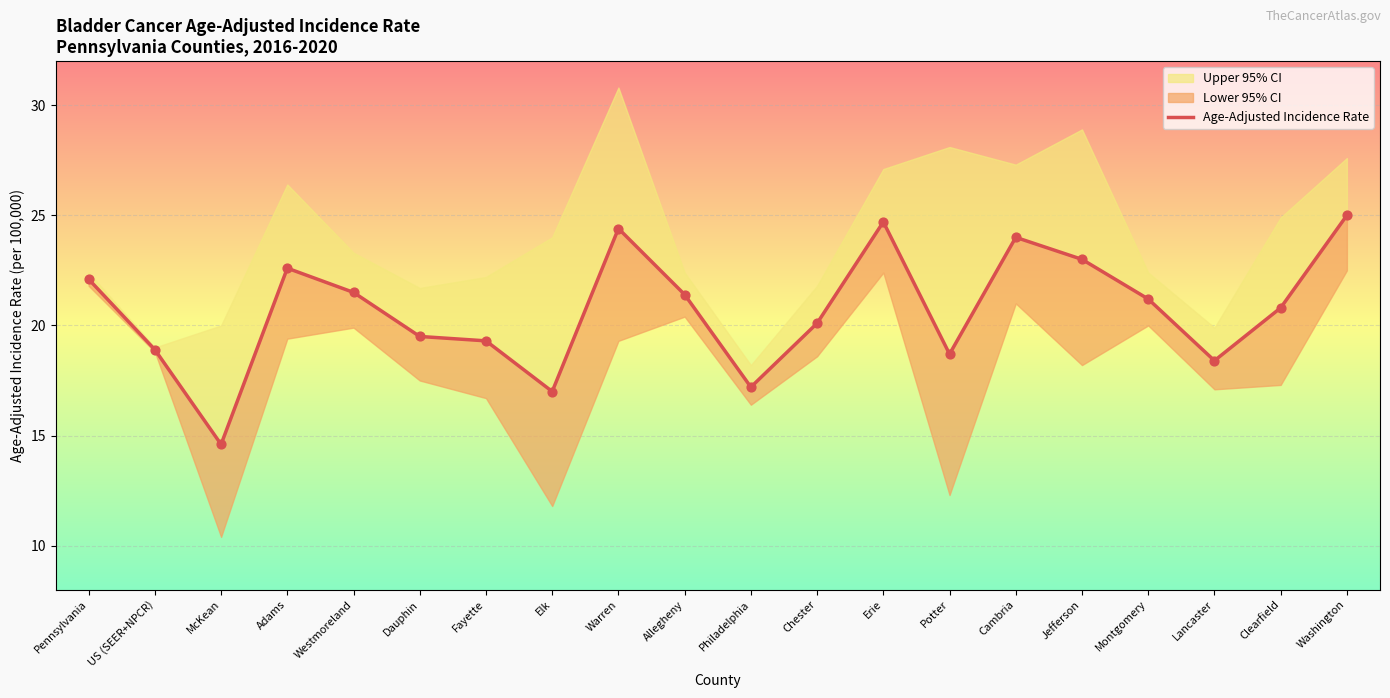

Which has a higher value, Montgomery or Chester?

Montgomery